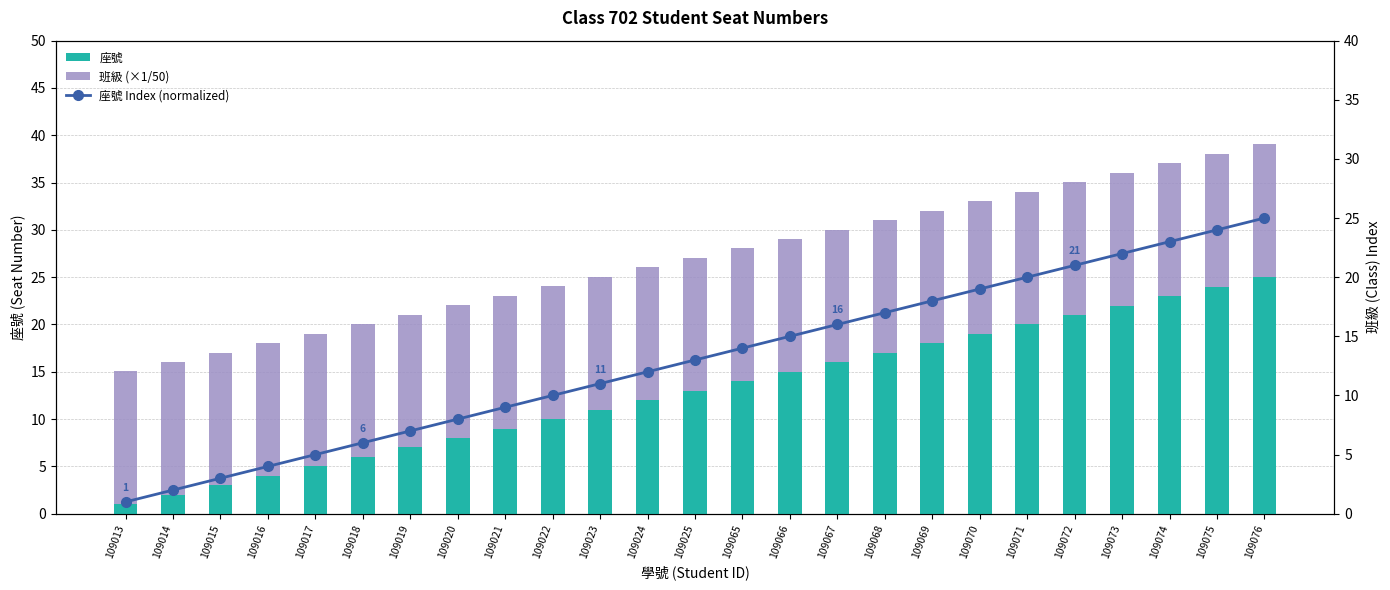

Is the value of 座號 Index (normalized) at 109067 greater than the value of 座號 at 109069?

No